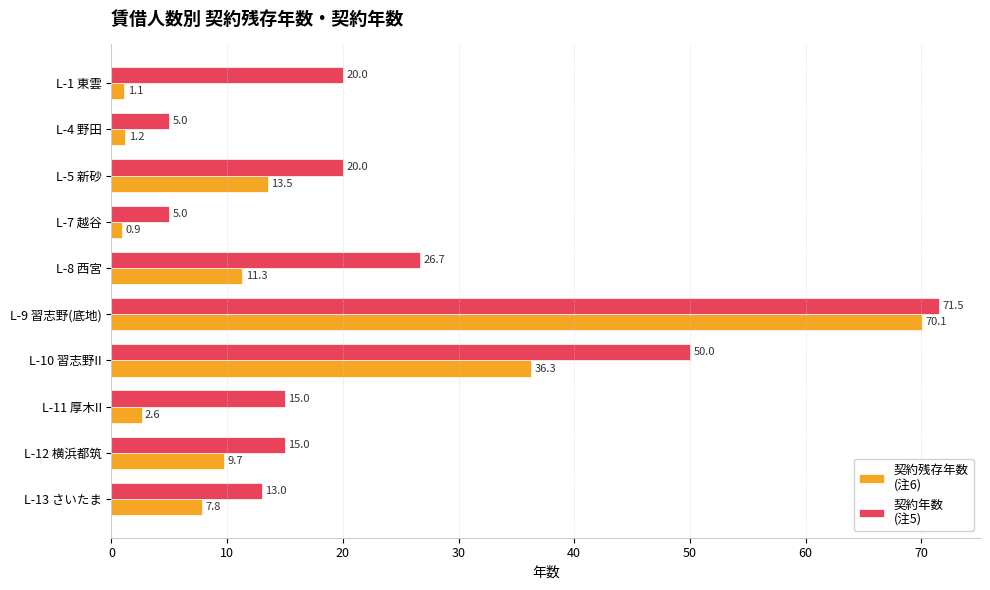

What is the total value across all series at L-1 東雲?

21.1